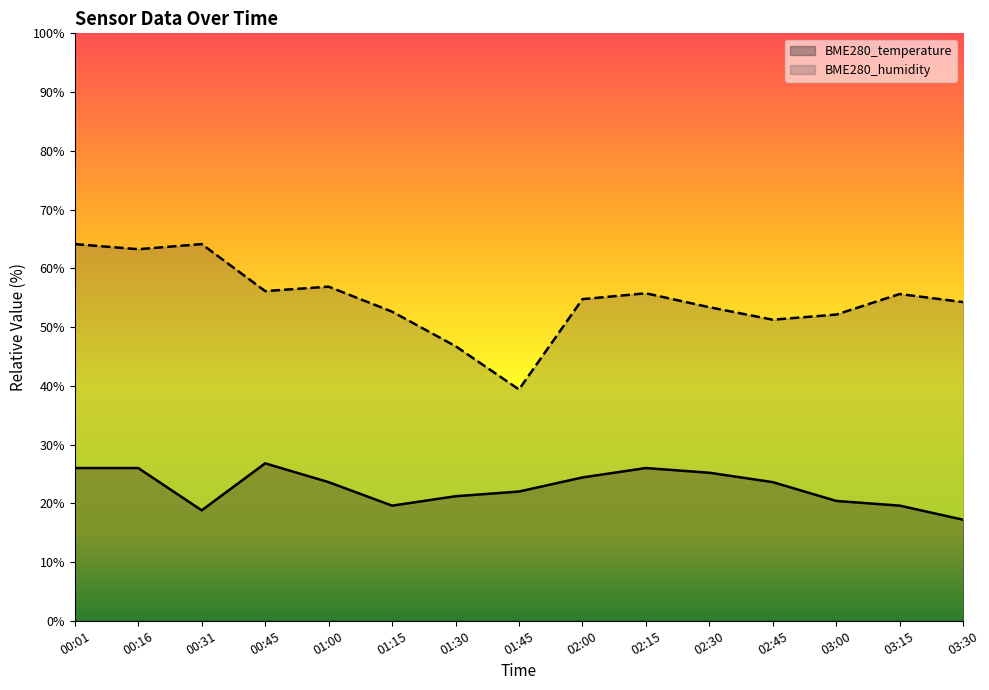

Which series has the largest total across all categories?

BME280_humidity